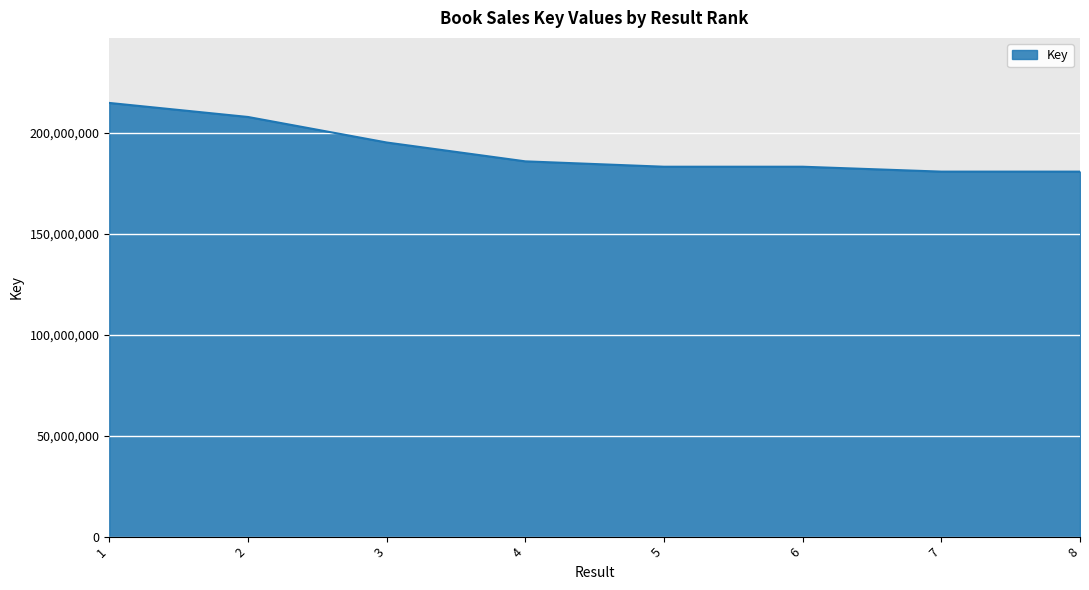

At which label does the data first exceed 185771483?

1